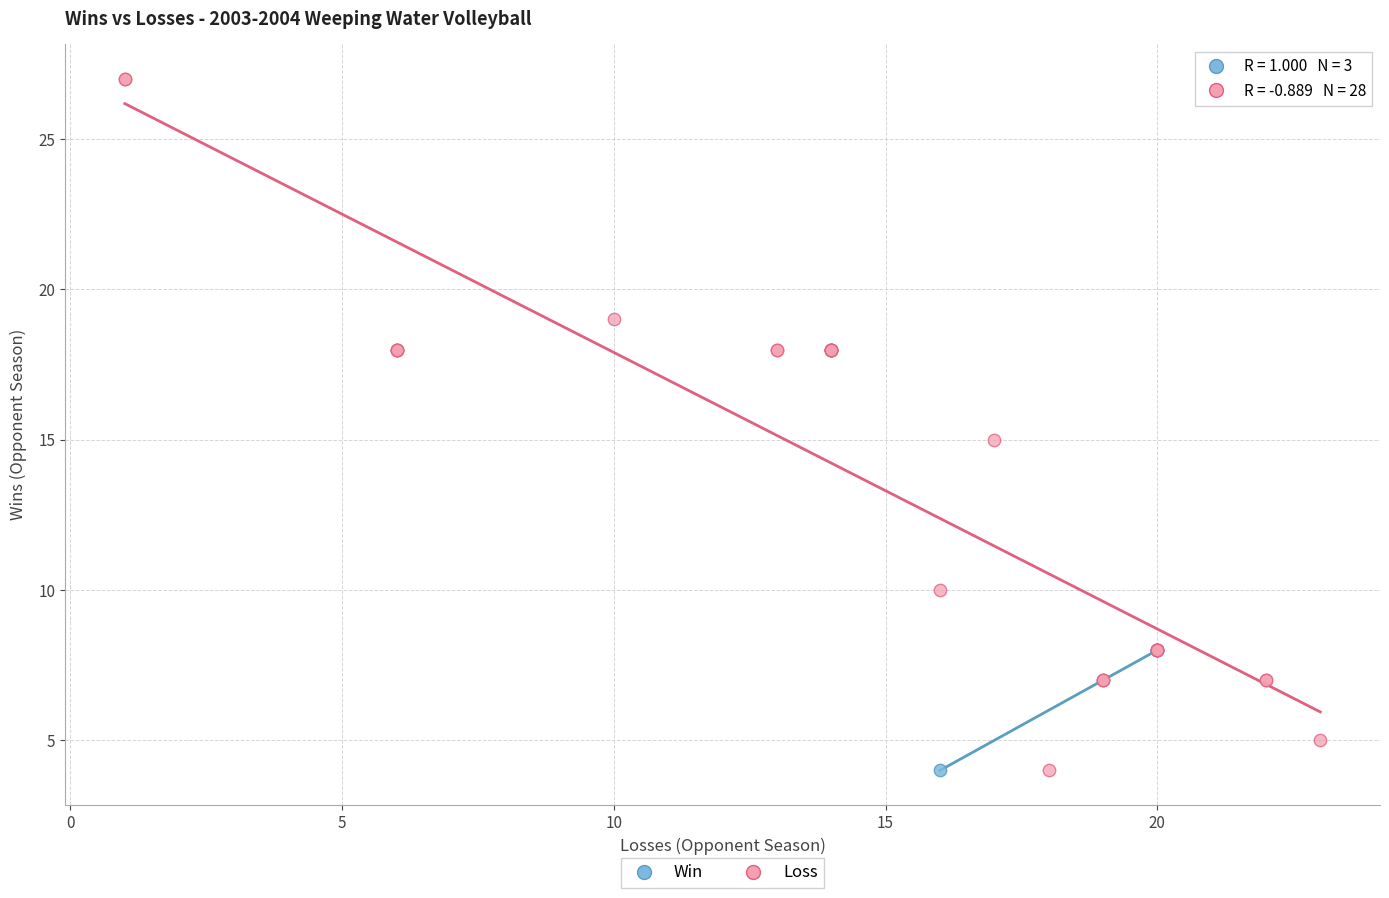

Which series contains the highest Y value?

Loss